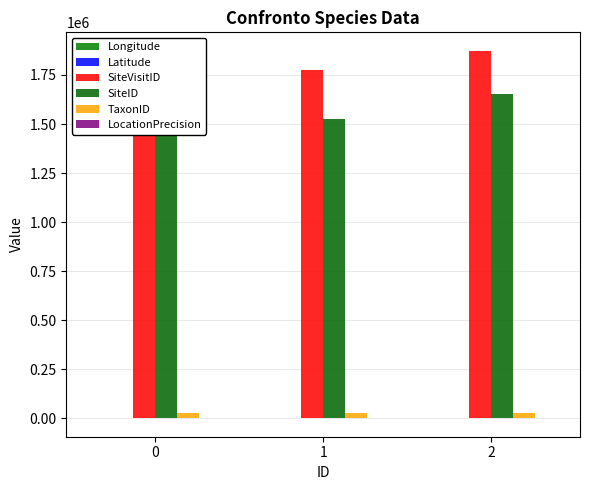

What is the difference between the SiteID values at 2 and 1?

128223.0